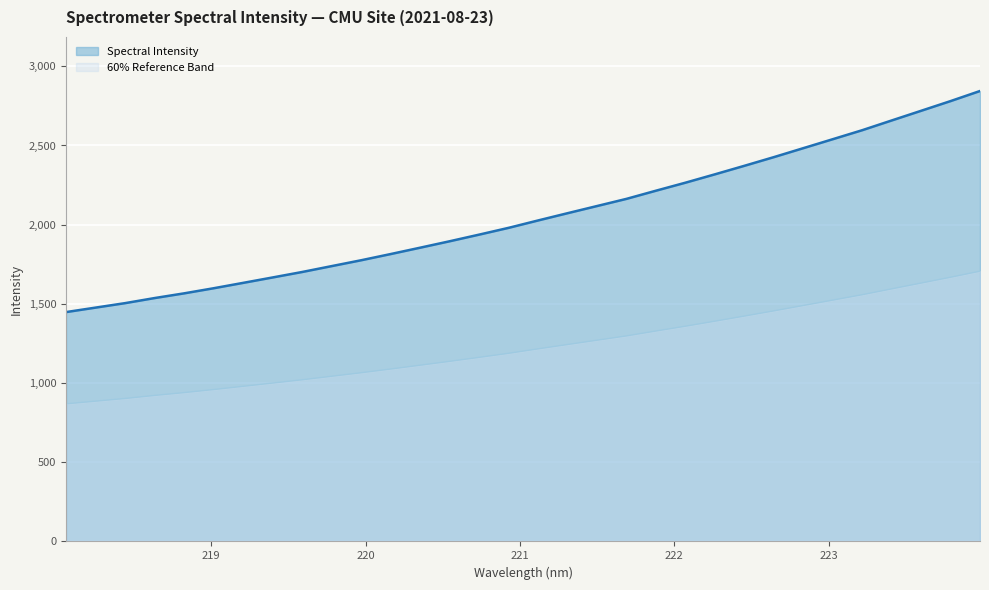

What is the smallest value displayed?

868.9